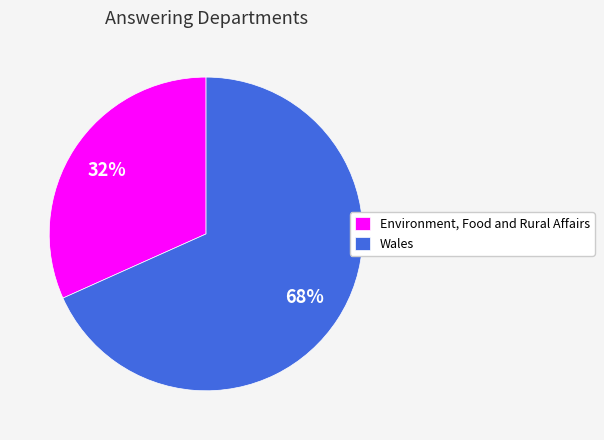

To the nearest percent, what portion does Environment, Food and Rural Affairs represent?

32%